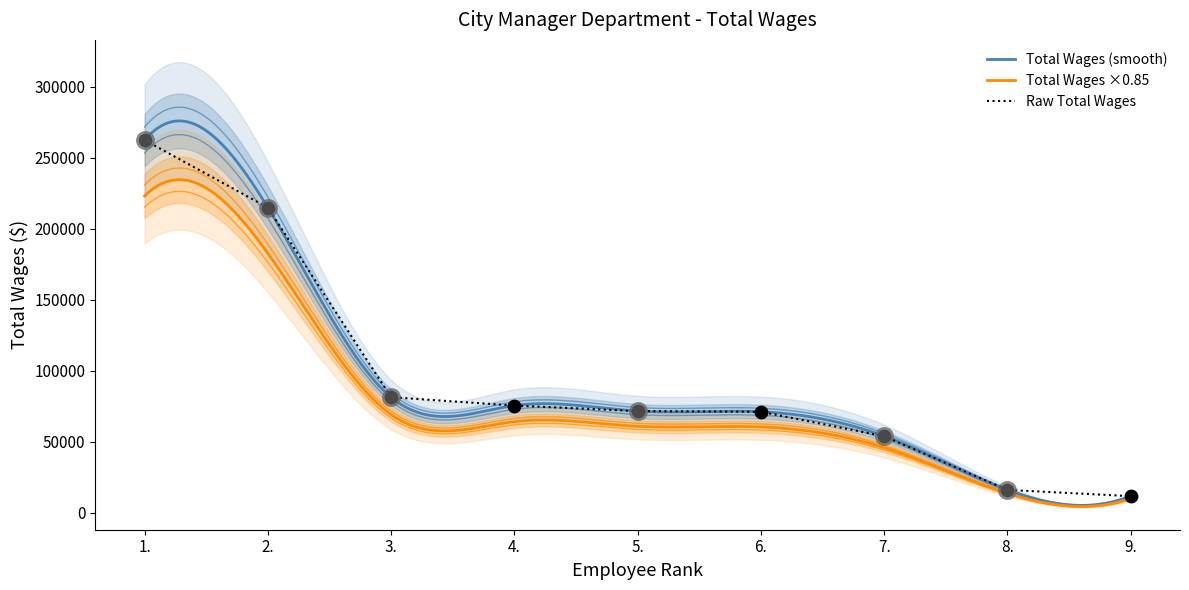

What is the ratio of the value at 5. to the value at 2.?

0.3